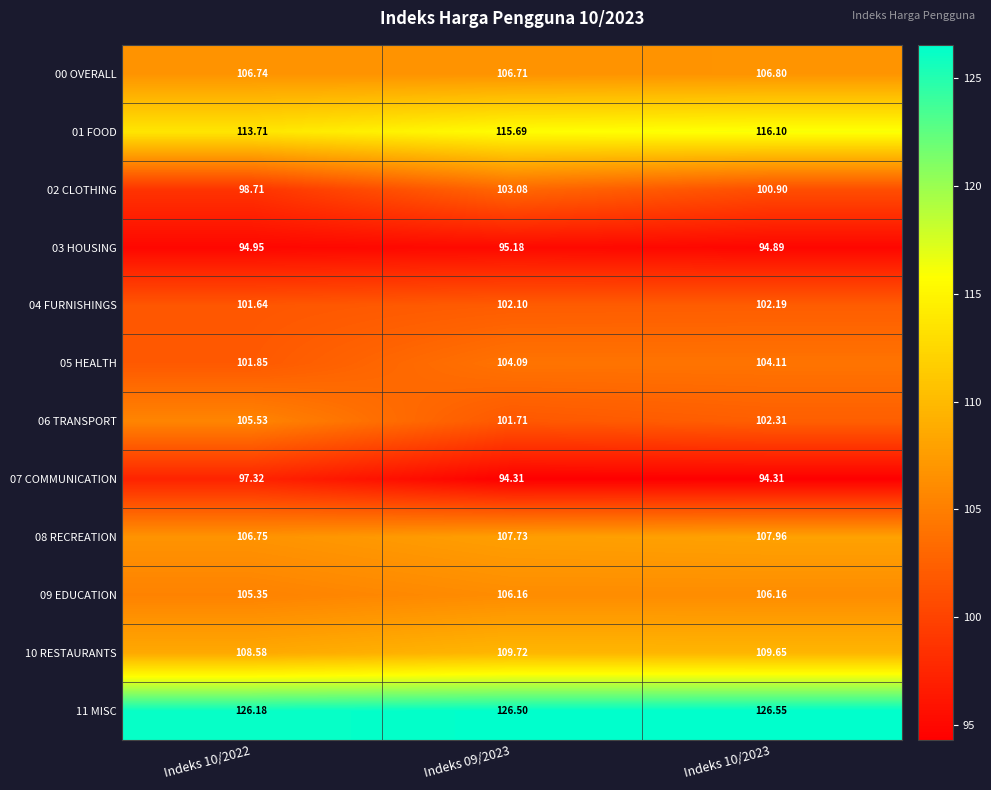

Is the value of 03 HOUSING at Indeks 10/2023 greater than the value of 05 HEALTH at Indeks 10/2023?

No